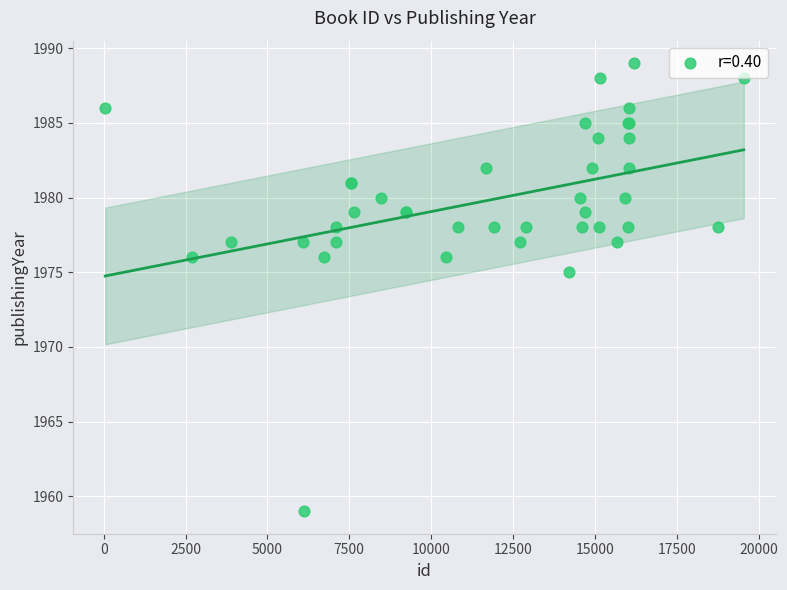

What Y value in the scatter plot is closest to 1974?

1975